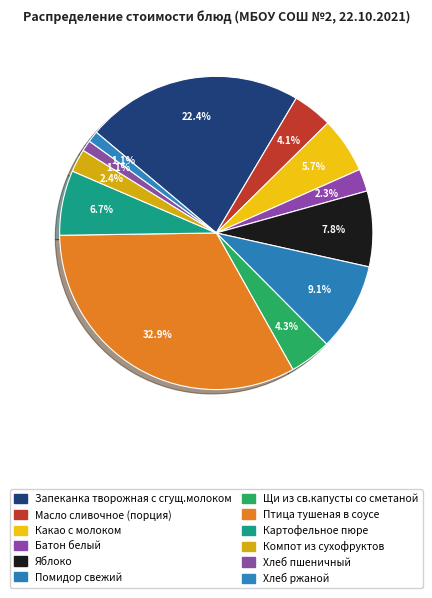

Which category has the biggest portion of the pie?

Птица тушеная в соусе